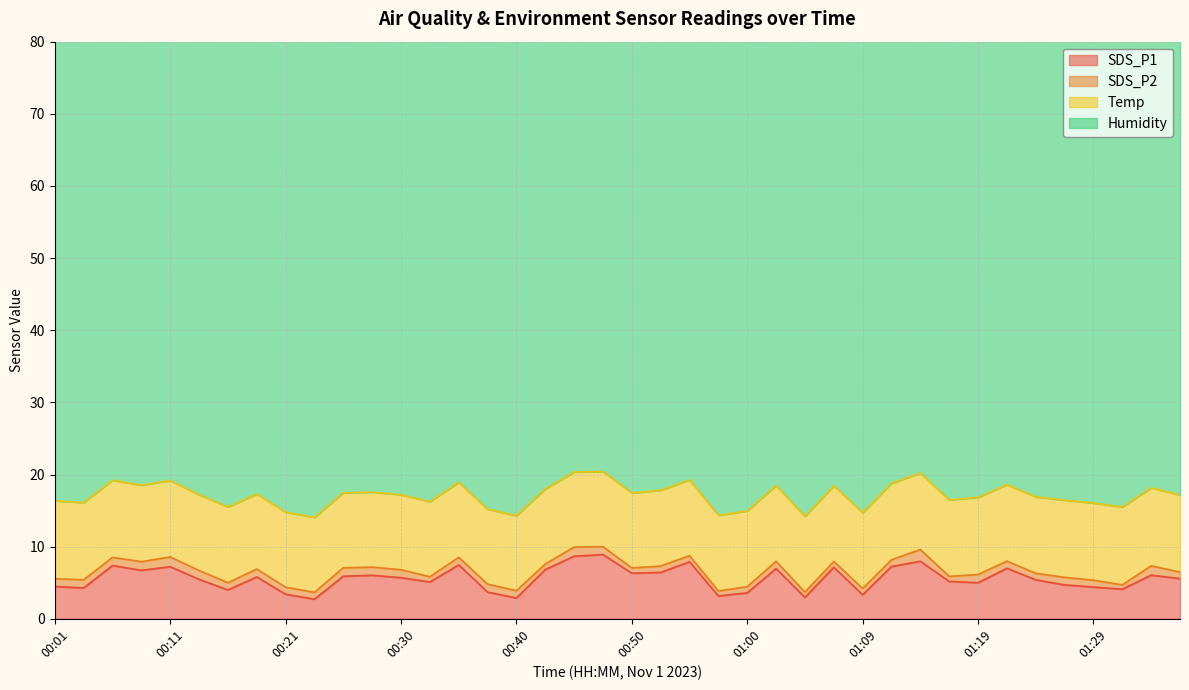

At which category does the chart reach its peak across all series?

00:23